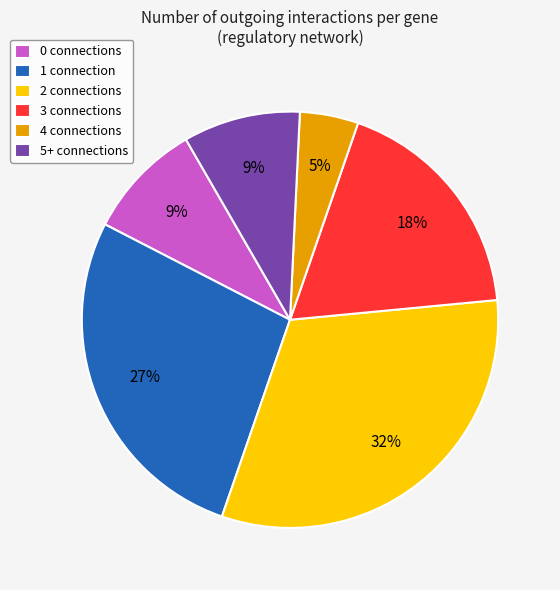

What percentage is the 0 connections slice, to the nearest percent?

9%